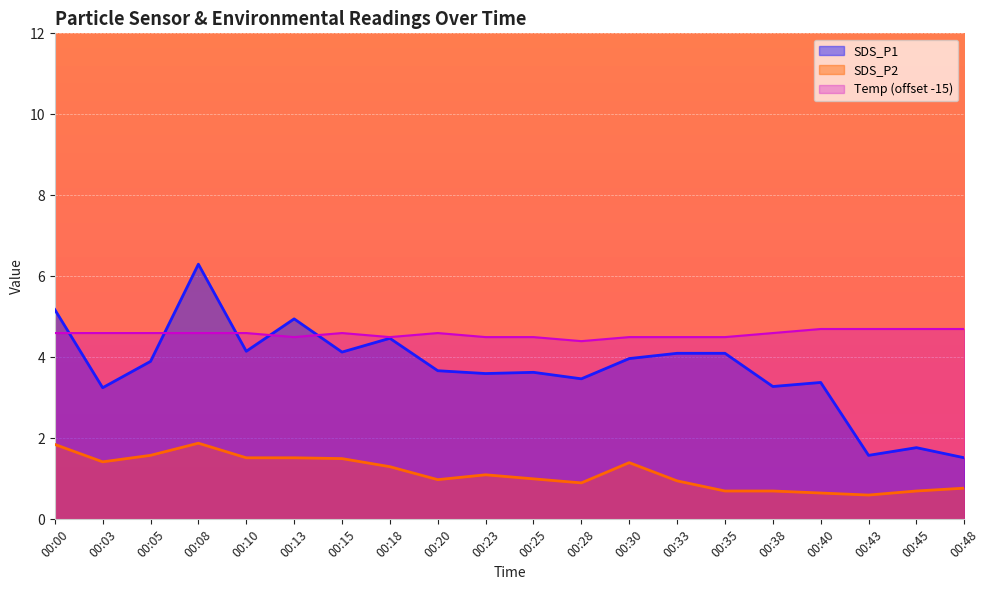

Is the value of SDS_P2 at 00:48 greater than the value of SDS_P1 at 00:18?

No